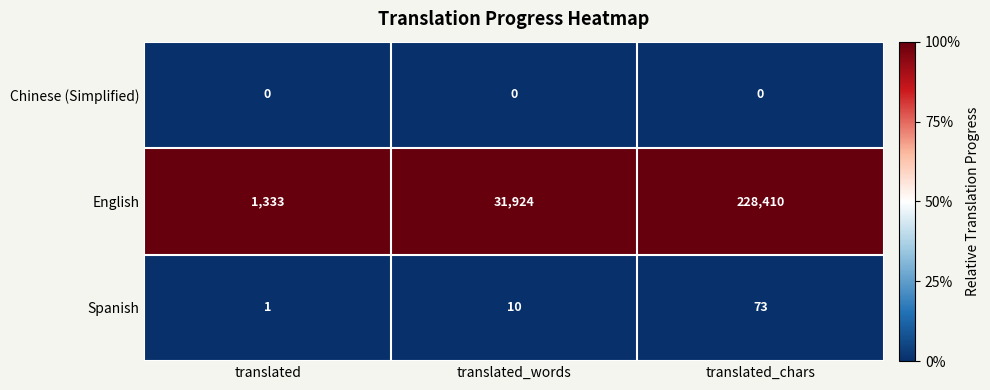

The value of English at translated is 1333. True or false?

True